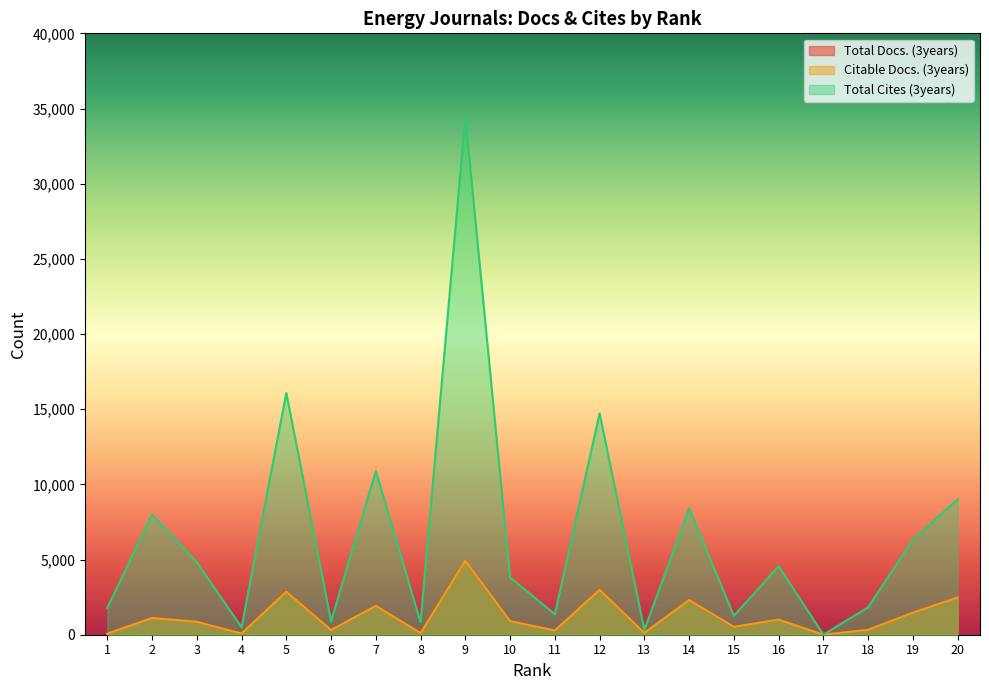

Reading right to left, list all the values displayed in this chart.

Total Docs. (3years): 20=2491	19=1469	18=326	17=1	16=1012	15=523	14=2332	13=120	12=3024	11=284	10=906	9=4926	8=115	7=1936	6=310	5=2907	4=75	3=866	2=1147	1=66
Citable Docs. (3years): 20=2473	19=1468	18=325	17=1	16=1005	15=523	14=2306	13=120	12=2985	11=279	10=904	9=4920	8=109	7=1917	6=310	5=2860	4=75	3=859	2=1116	1=66
Total Cites (3years): 20=8999	19=6319	18=1827	17=3	16=4555	15=1261	14=8404	13=323	12=14716	11=1362	10=3813	9=34459	8=835	7=10886	6=890	5=16082	4=492	3=4827	2=7997	1=1785